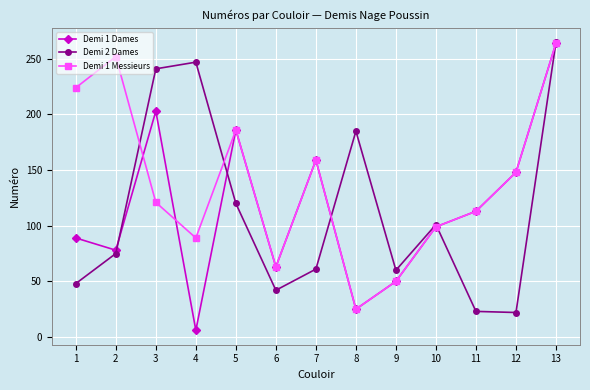

At which category is the sum across all series the highest?

13